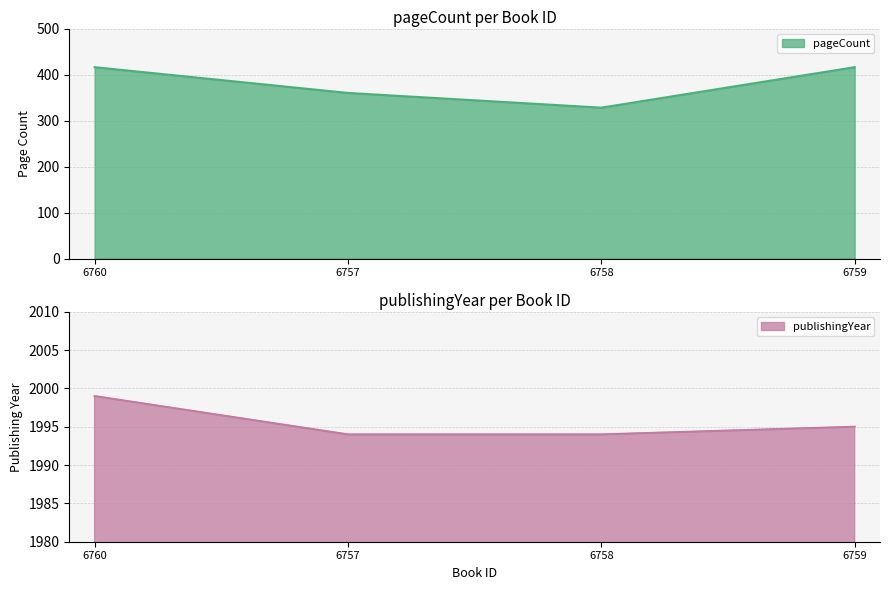

Count the pageCount values in the range 360 to 416.

3